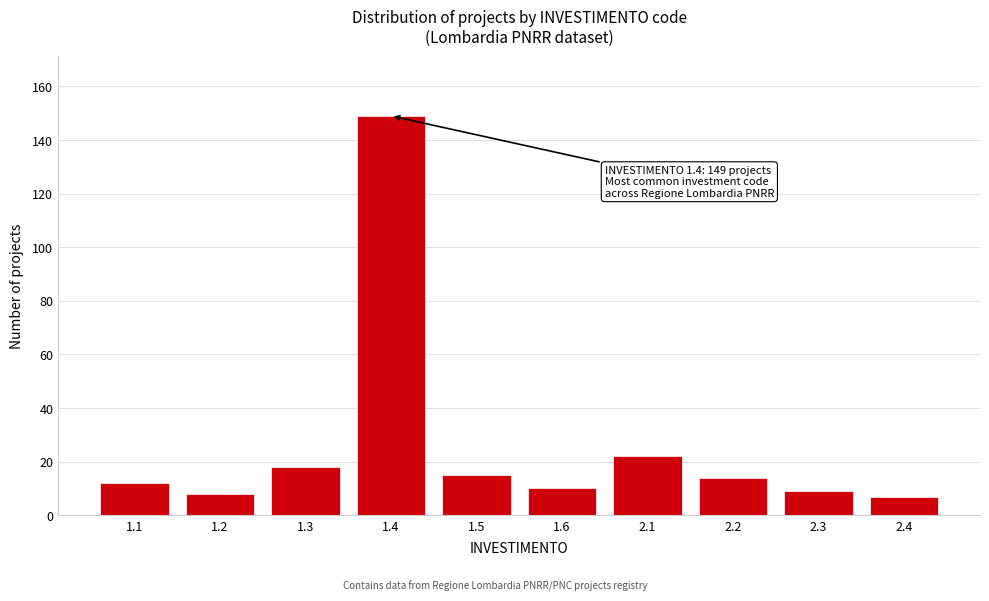

Reading right to left, extract all data points from this chart.

2.4=7	2.3=9	2.2=14	2.1=22	1.6=10	1.5=15	1.4=149	1.3=18	1.2=8	1.1=12